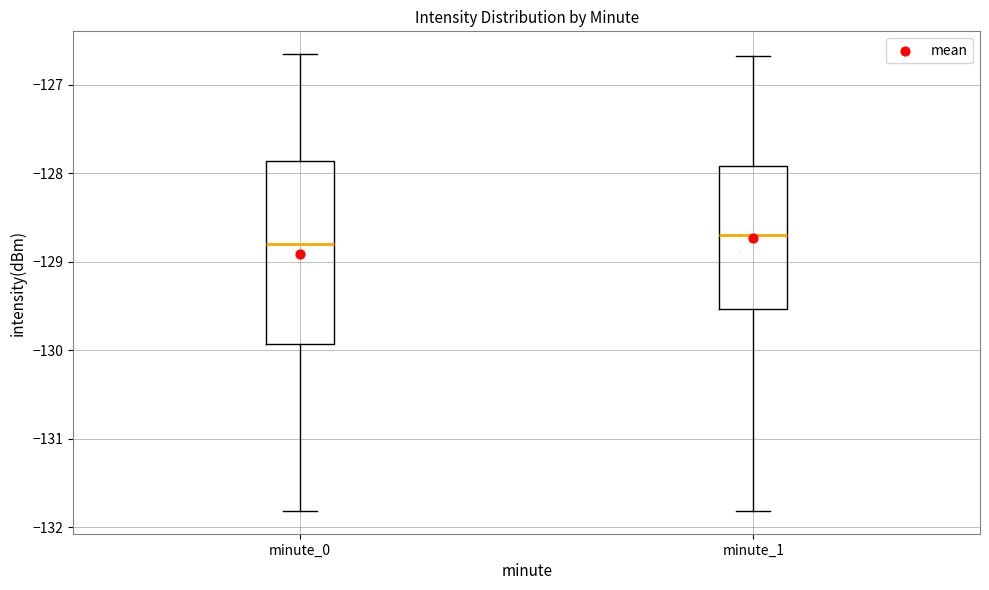

Reading left to right, transcribe this box plot: for each box, give where its median line is, the range the box spans, and where its two whiskers end, as read against the y-axis. The values are not printed on the chart, so give them approximately, as read against the axis.

minute_0: median -128.8, box -129.9 to -127.9, whiskers -131.8 to -126.7
minute_1: median -128.7, box -129.5 to -127.9, whiskers -131.8 to -126.7